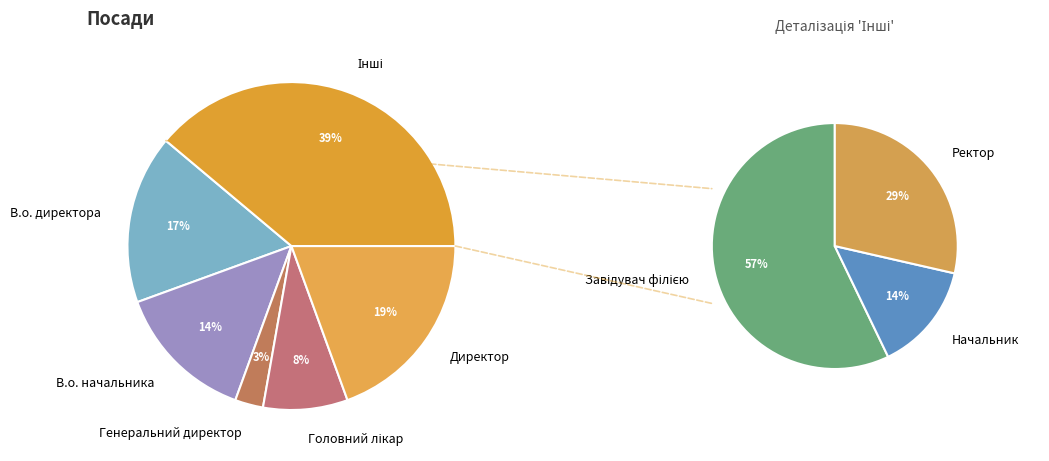

To the nearest percent, what is the combined percentage of Генеральний директор and Головний лікар?

11%